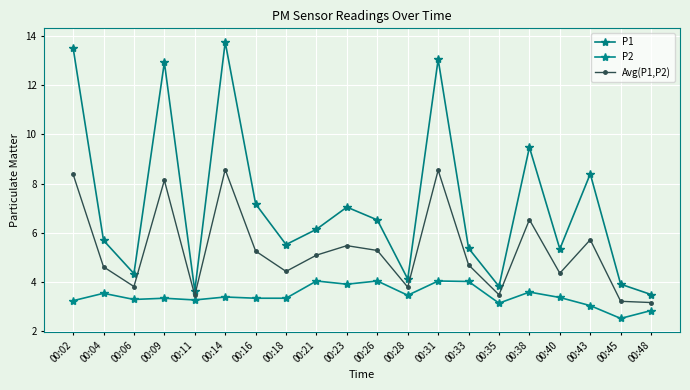

Is this an area chart (filled region under the line)?

No